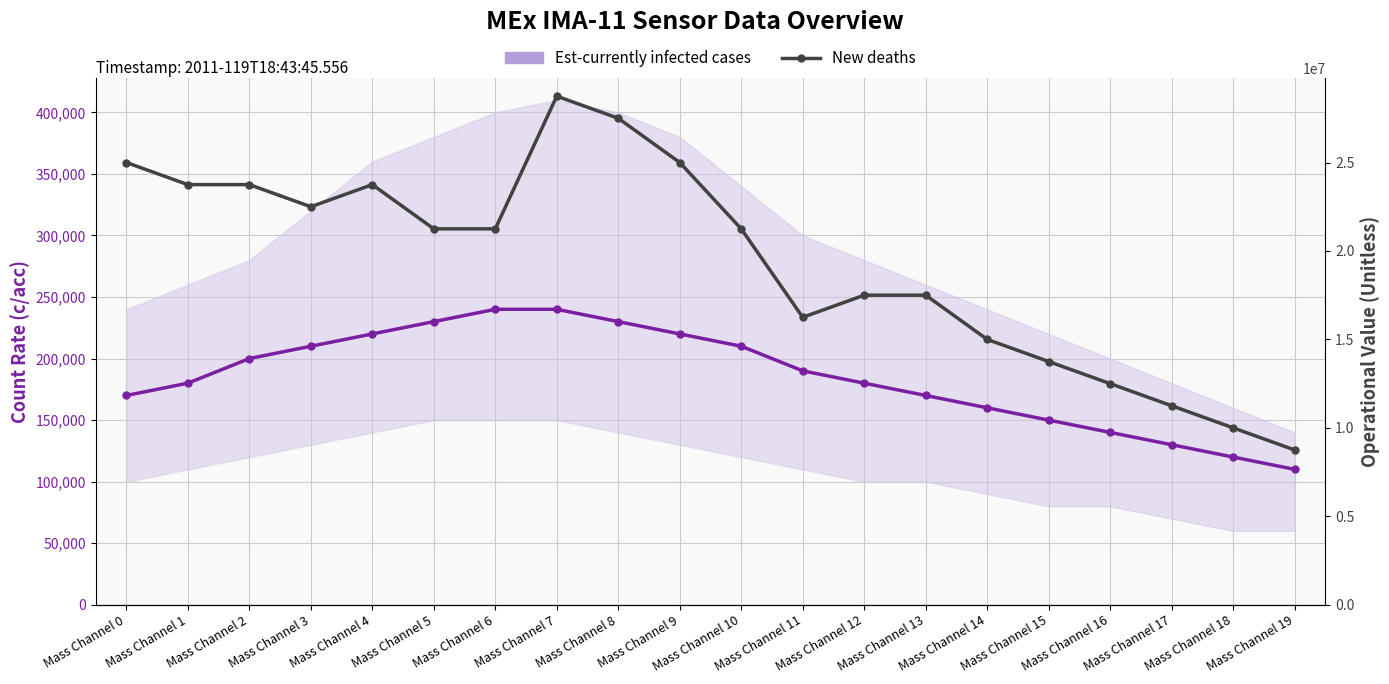

How many values in the Est-currently infected cases series exceed 190000?

9